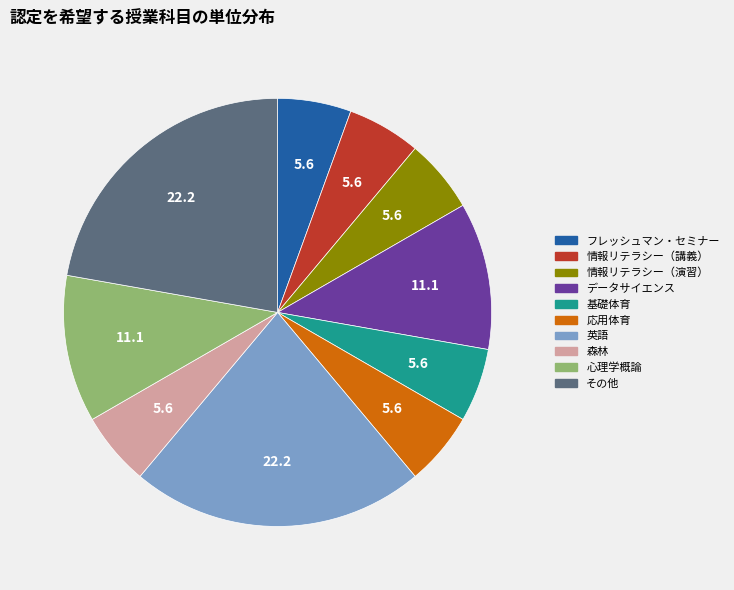

Is it true that 基礎体育 is 6% of the pie?

True